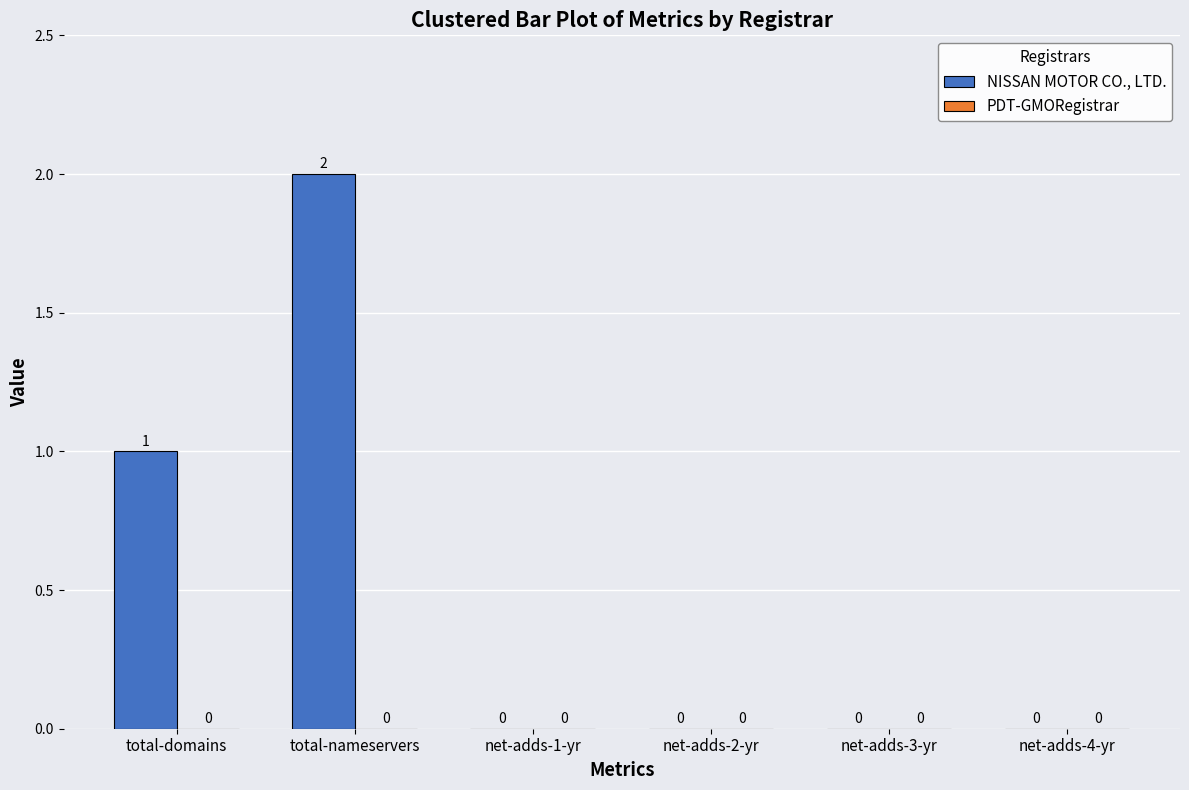

What is the sum of all values?

3